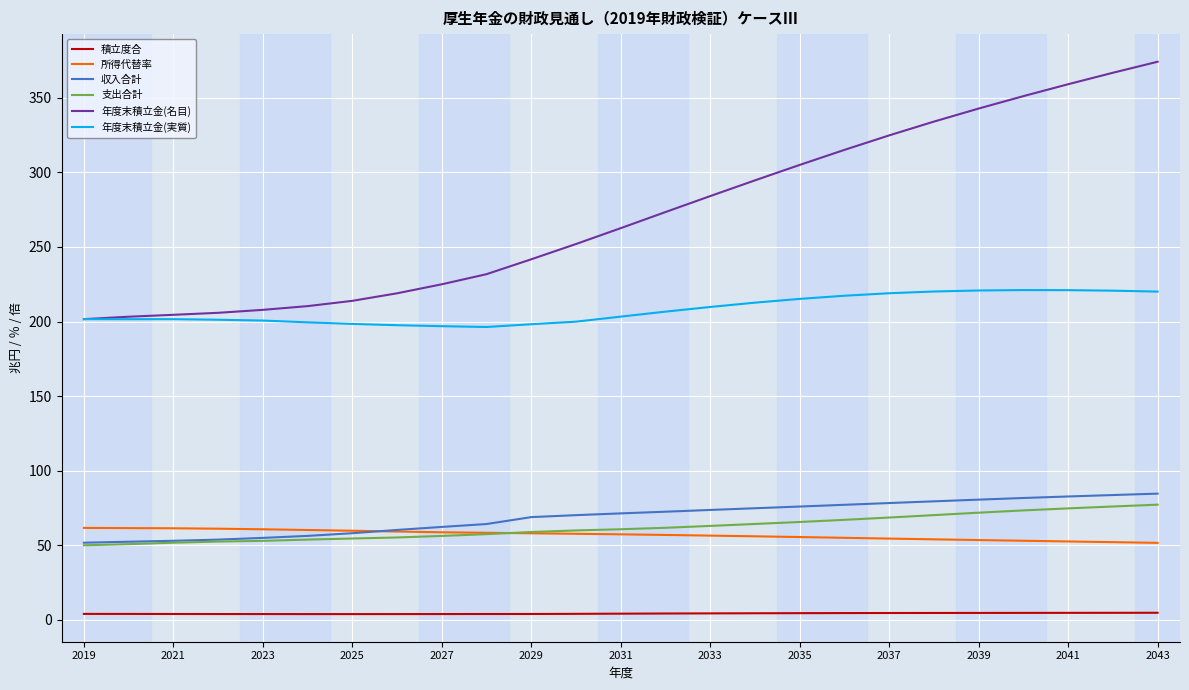

What is the minimum value for 所得代替率?

51.6